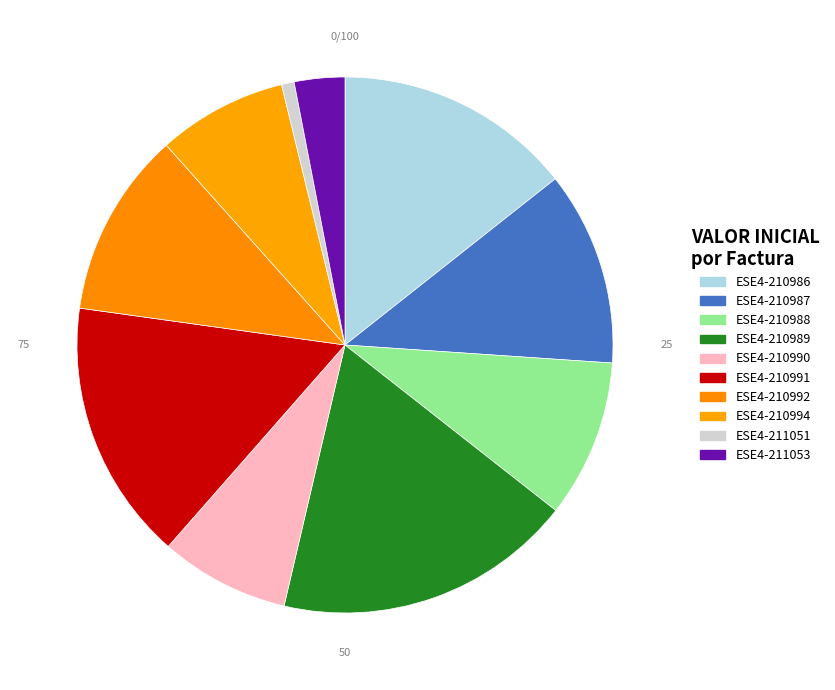

What is the smallest slice in the pie chart?

ESE4-211051